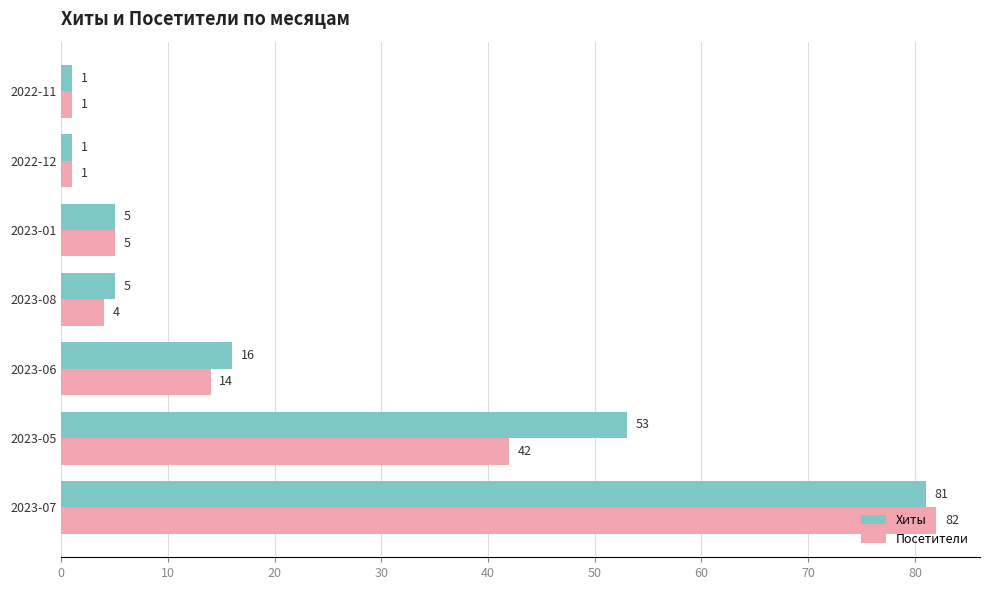

At which label does Хиты reach its peak?

2023-07